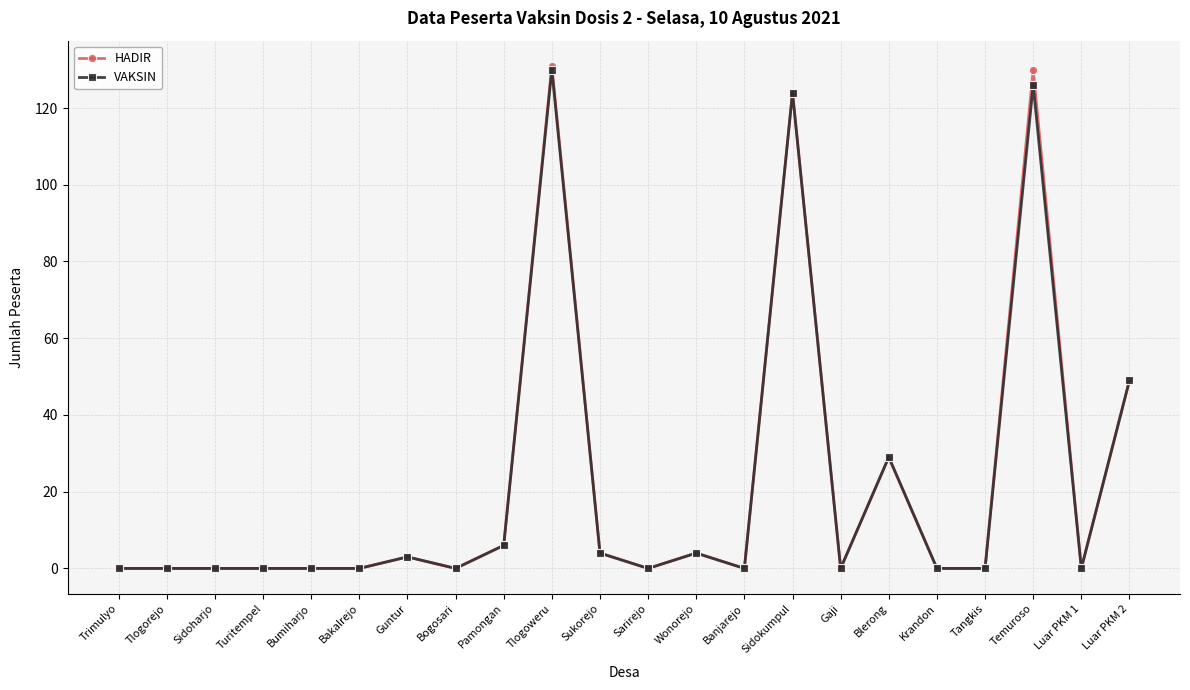

True or false: HADIR has more than 1 points higher than both neighbors.

True